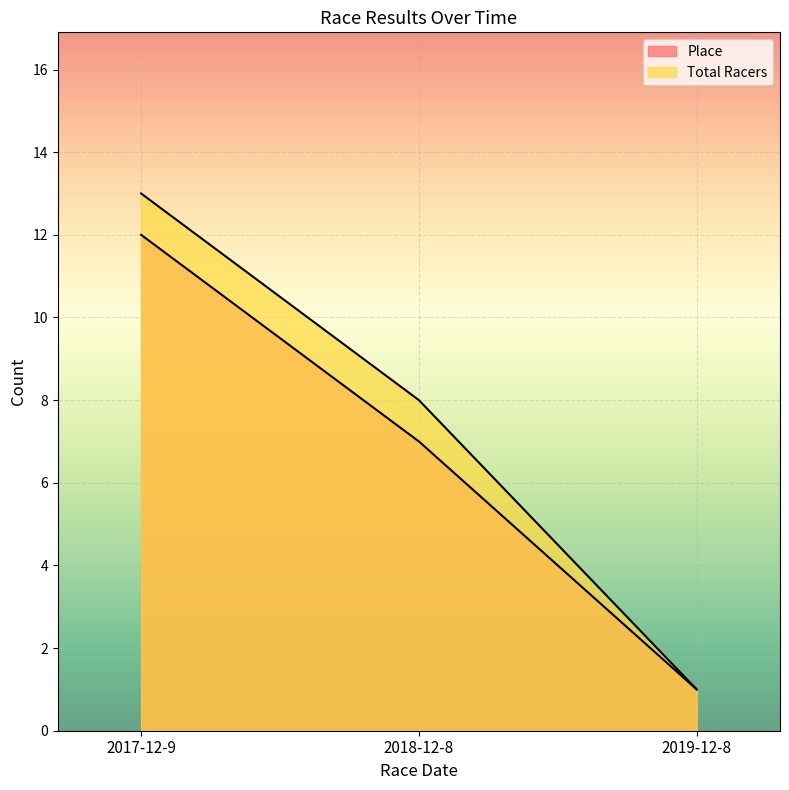

At which label is Place closest to 6?

2018-12-8